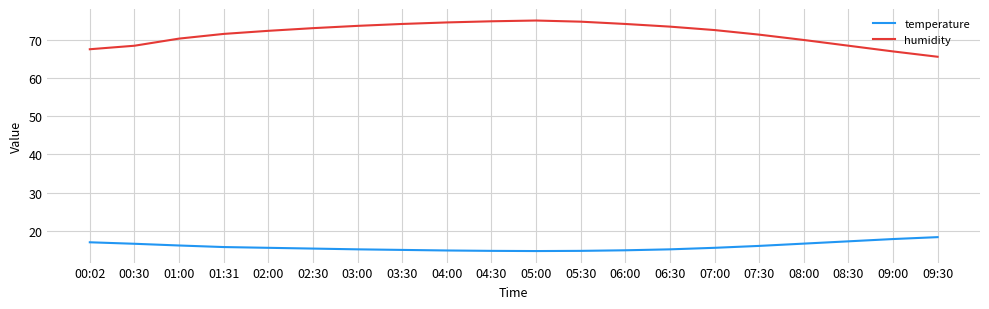

Is the value of temperature at 07:30 greater than the value of humidity at 05:00?

No